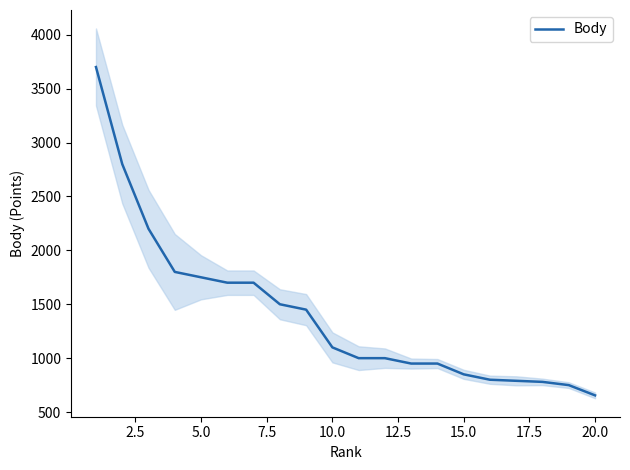

What is the value of the 15th point from the left?

850